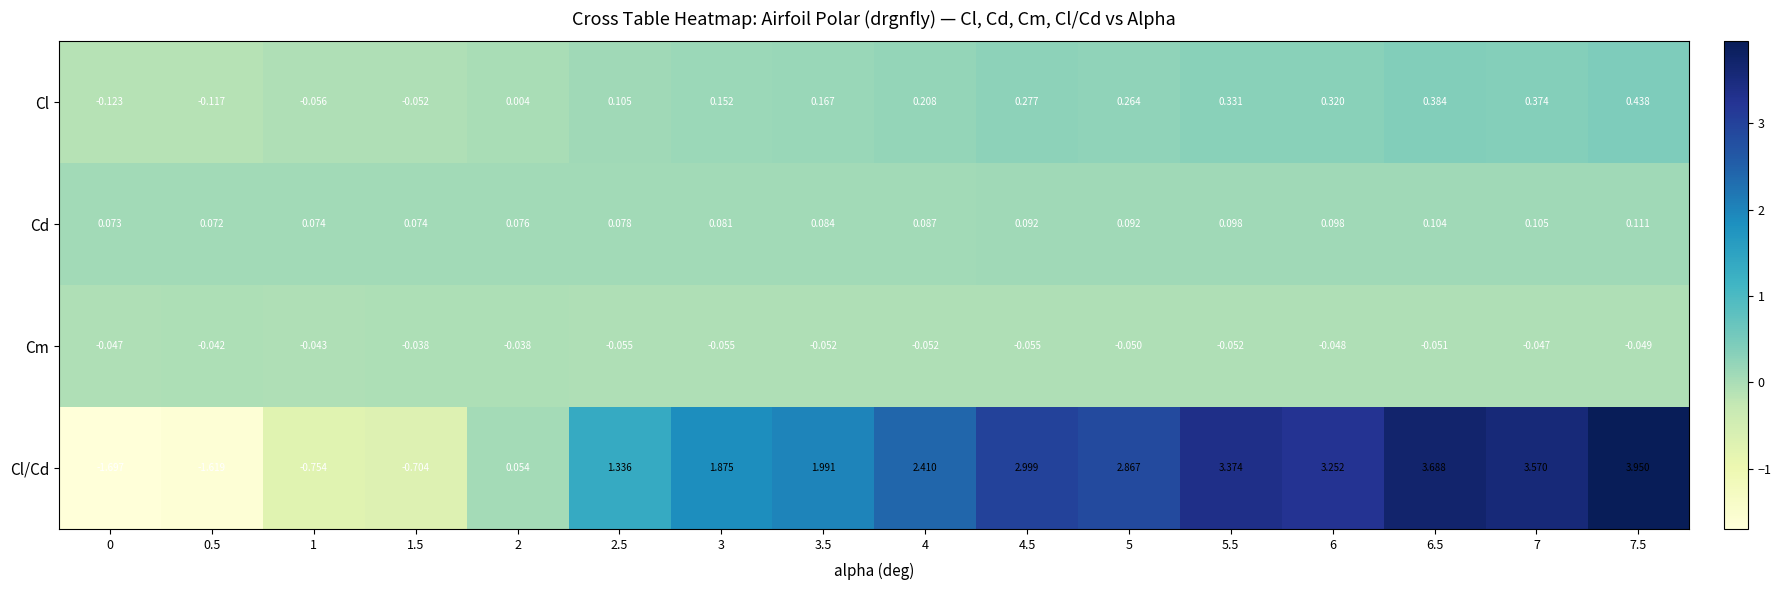

Which series has the largest range (max minus min)?

Cl/Cd